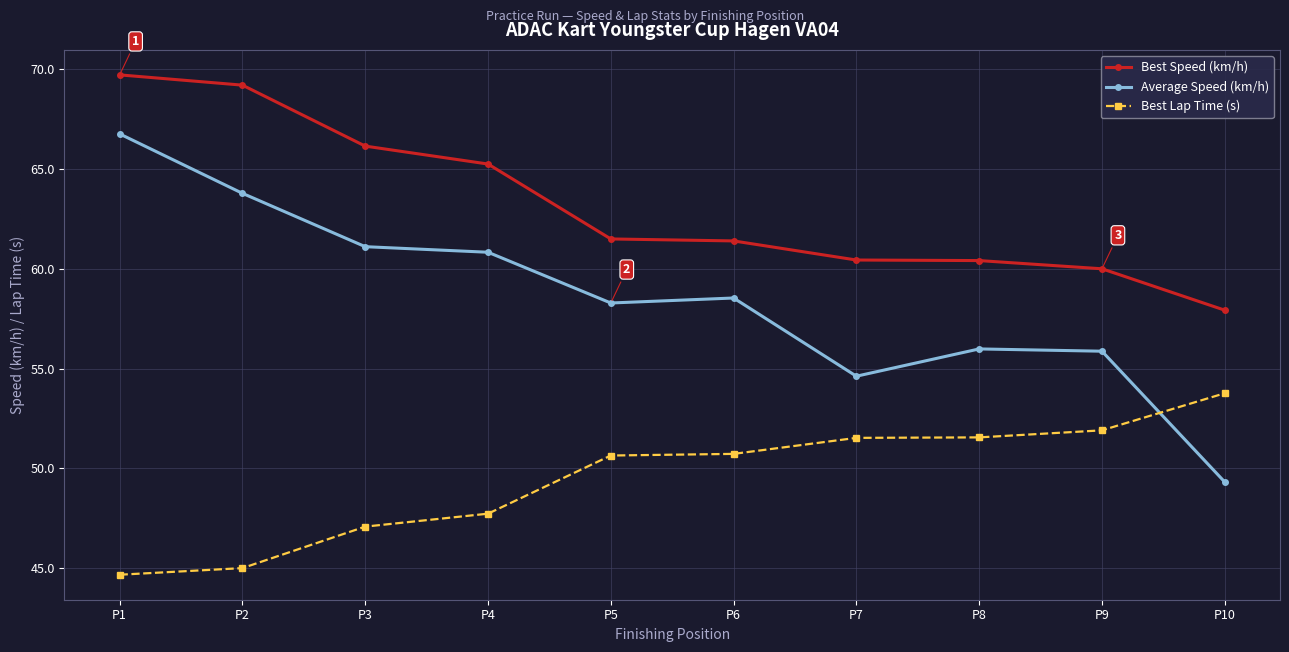

Which series has the largest range (max minus min)?

Average Speed (km/h)